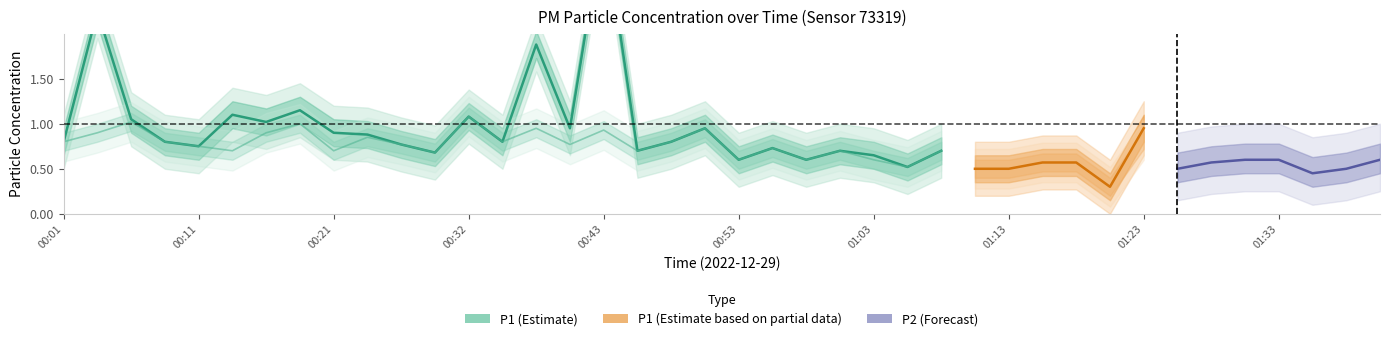

The value of P1 at 00:35 is 0.8. True or false?

True